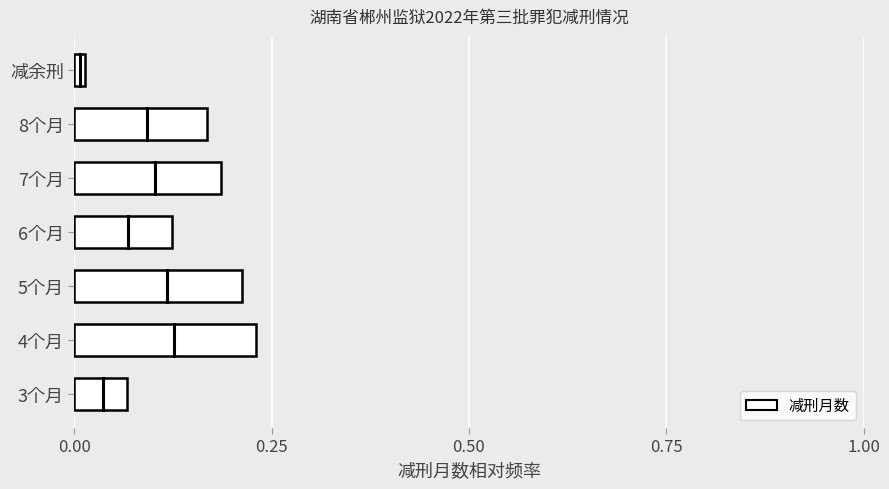

At which label is the value closest to 0?

减余刑